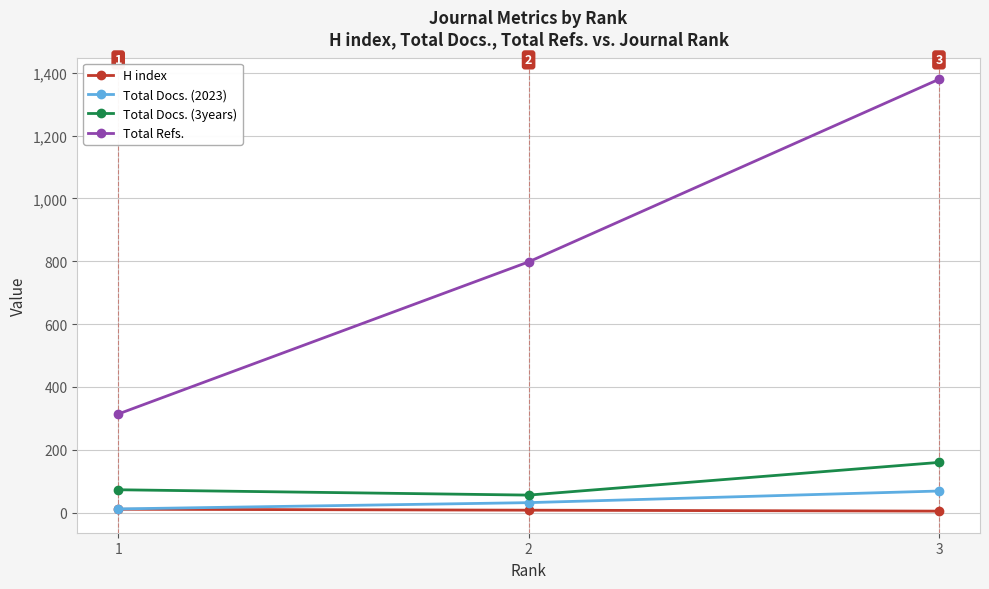

What are all the series names shown in the legend?

H index, Total Docs. (2023), Total Docs. (3years), Total Refs.